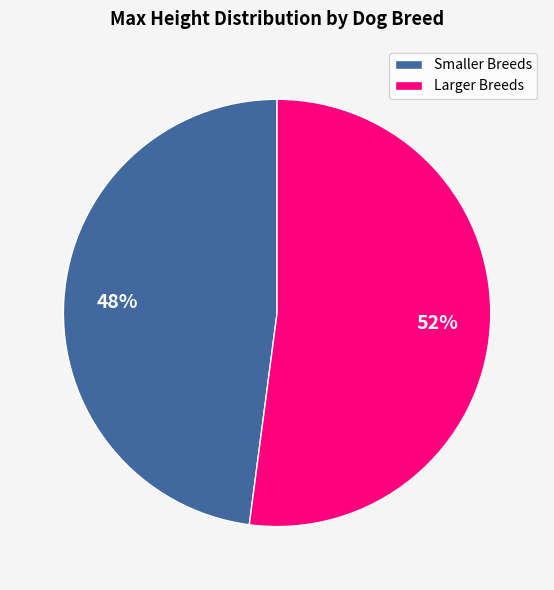

To the nearest percent, what portion does Larger Breeds represent?

52%